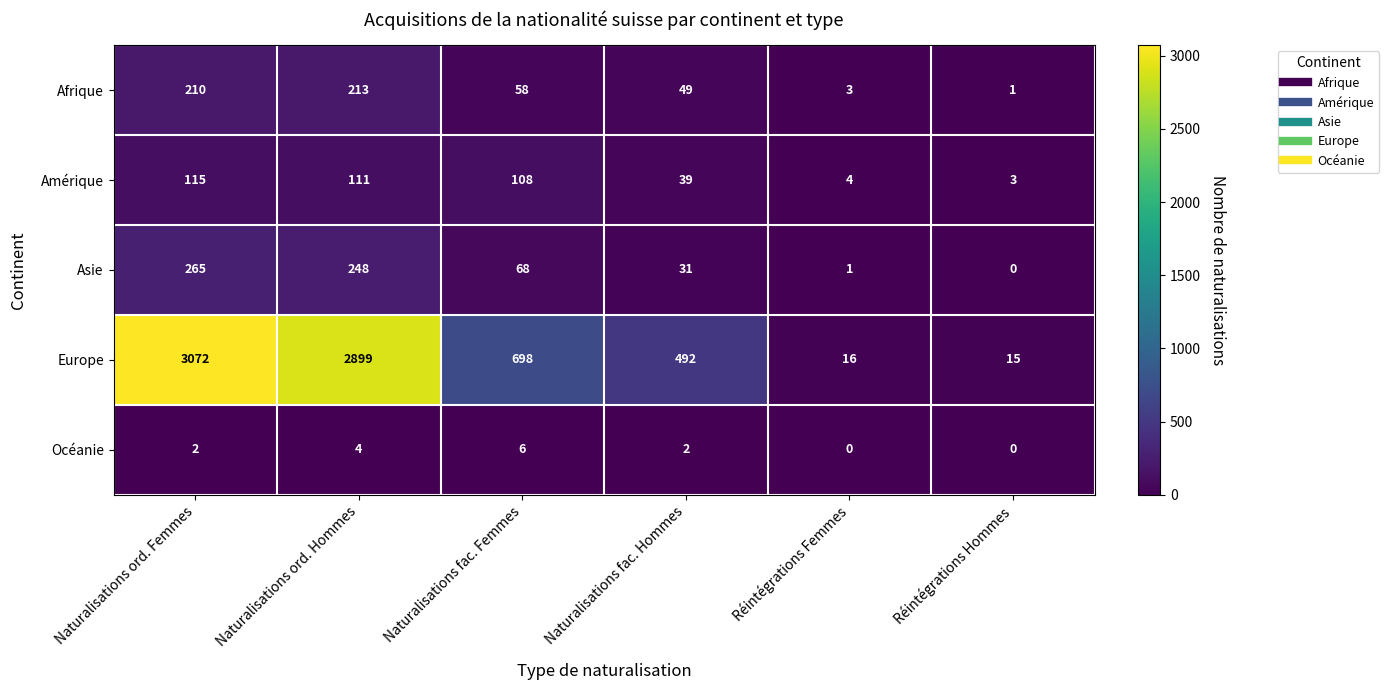

At Naturalisations ord. Hommes, list the series in order from largest to smallest.

Europe, Asie, Afrique, Amérique, Océanie